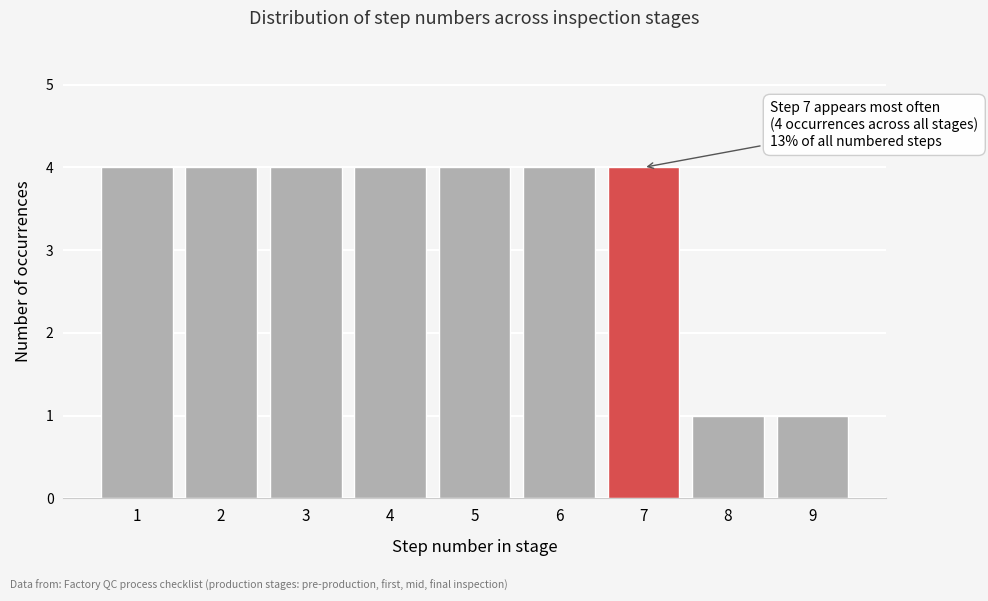

Reading right to left, transcribe all the data shown in this chart.

1	1	4	4	4	4	4	4	4